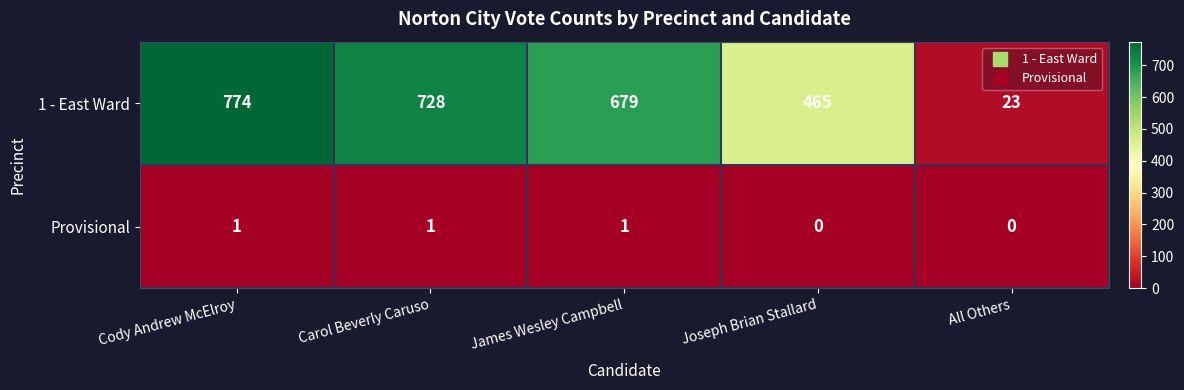

Reading left to right, extract all data points from this chart.

1 - East Ward: Cody Andrew McElroy=774	Carol Beverly Caruso=728	James Wesley Campbell=679	Joseph Brian Stallard=465	All Others=23
Provisional: Cody Andrew McElroy=1	Carol Beverly Caruso=1	James Wesley Campbell=1	Joseph Brian Stallard=0	All Others=0